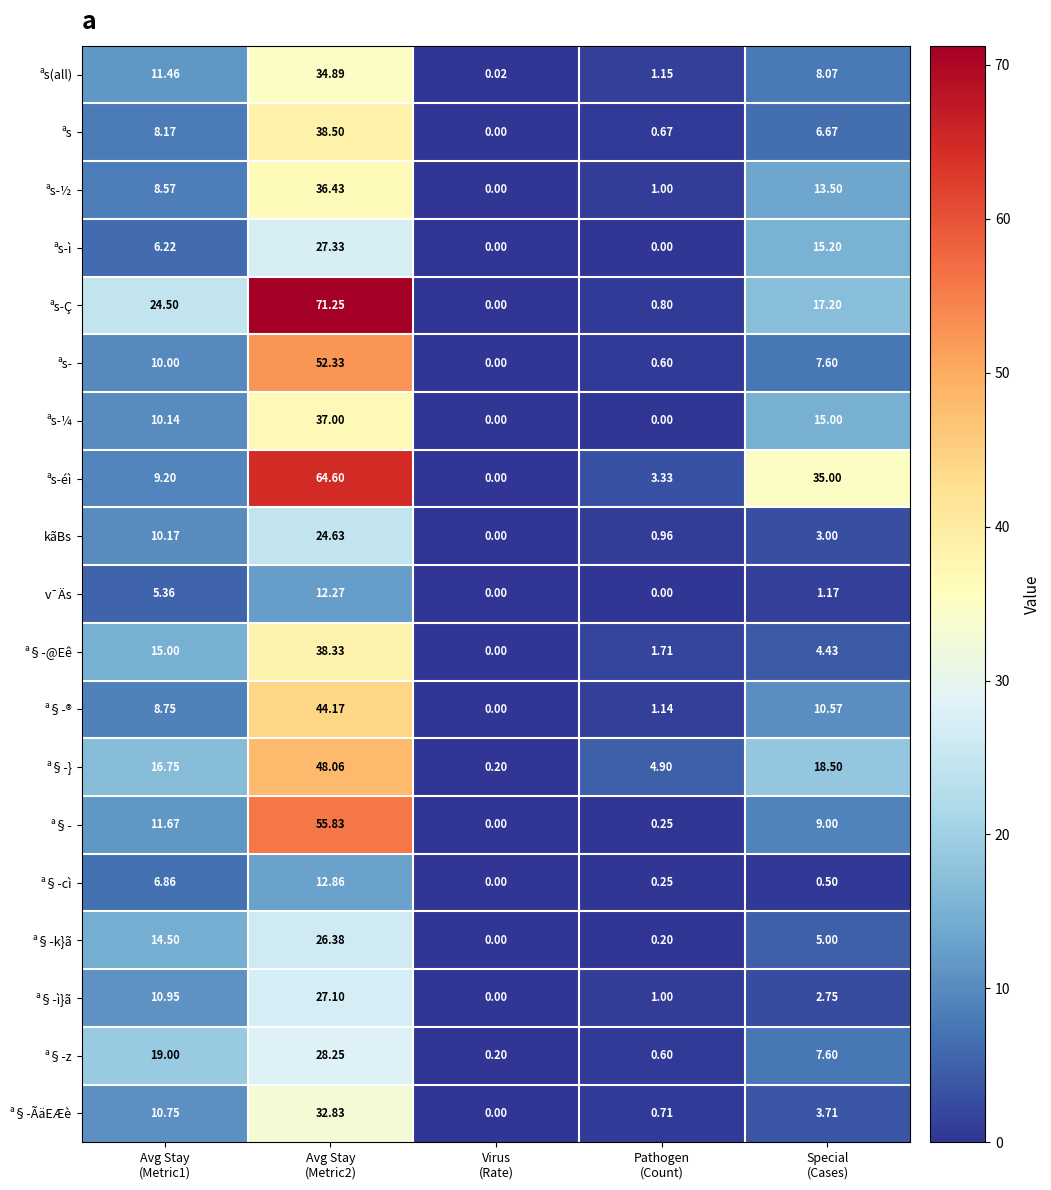

Rank the series by their maximum value, from highest to lowest.

ªs-Ç, ªs-éì, ª§-, ªs-, ª§-}, ª§-®, ªs, ª§-@Eê, ªs-¼, ªs-½, ªs(all), ª§-ÃäEÆè, ª§-z, ªs-ì, ª§-ì}ã, ª§-k}ã, kãBs, ª§-cì, v¯Äs